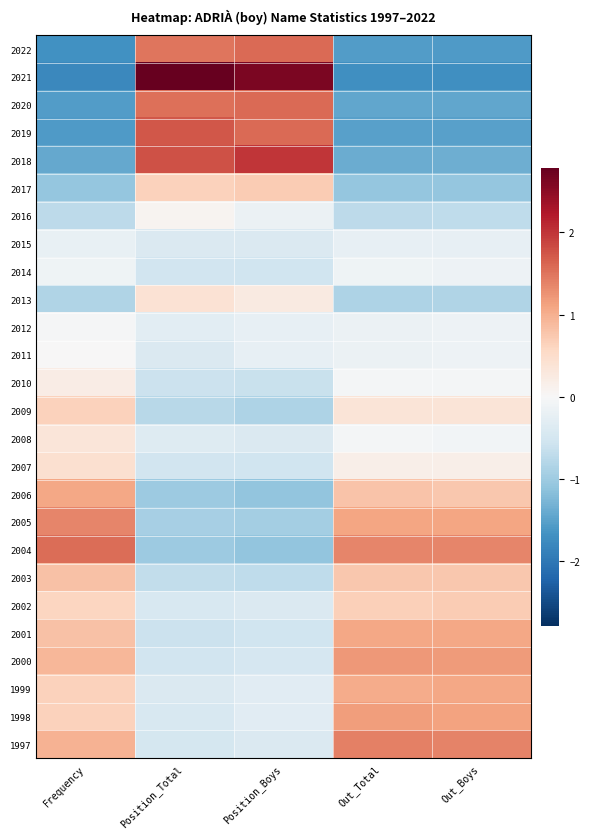

Reading left to right, list all the values displayed in this chart.

2022: Frequency=-1.7	Position_Total=1.5	Position_Boys=1.6	Out_Total=-1.6	Out_Boys=-1.6
2021: Frequency=-1.8	Position_Total=2.8	Position_Boys=2.6	Out_Total=-1.7	Out_Boys=-1.7
2020: Frequency=-1.6	Position_Total=1.5	Position_Boys=1.6	Out_Total=-1.4	Out_Boys=-1.4
2019: Frequency=-1.6	Position_Total=1.7	Position_Boys=1.6	Out_Total=-1.5	Out_Boys=-1.5
2018: Frequency=-1.4	Position_Total=1.8	Position_Boys=2.0	Out_Total=-1.4	Out_Boys=-1.4
2017: Frequency=-1.1	Position_Total=0.6	Position_Boys=0.7	Out_Total=-1.1	Out_Boys=-1.1
2016: Frequency=-0.7	Position_Total=0.1	Position_Boys=-0.2	Out_Total=-0.7	Out_Boys=-0.7
2015: Frequency=-0.2	Position_Total=-0.4	Position_Boys=-0.4	Out_Total=-0.2	Out_Boys=-0.2
2014: Frequency=-0.1	Position_Total=-0.5	Position_Boys=-0.6	Out_Total=-0.1	Out_Boys=-0.1
2013: Frequency=-0.8	Position_Total=0.4	Position_Boys=0.2	Out_Total=-0.9	Out_Boys=-0.8
2012: Frequency=-0.0	Position_Total=-0.3	Position_Boys=-0.2	Out_Total=-0.2	Out_Boys=-0.1
2011: Frequency=0.0	Position_Total=-0.4	Position_Boys=-0.2	Out_Total=-0.2	Out_Boys=-0.2
2010: Frequency=0.2	Position_Total=-0.6	Position_Boys=-0.6	Out_Total=-0.0	Out_Boys=-0.1
2009: Frequency=0.6	Position_Total=-0.8	Position_Boys=-0.9	Out_Total=0.4	Out_Boys=0.3
2008: Frequency=0.3	Position_Total=-0.4	Position_Boys=-0.4	Out_Total=-0.1	Out_Boys=-0.1
2007: Frequency=0.5	Position_Total=-0.5	Position_Boys=-0.6	Out_Total=0.2	Out_Boys=0.2
2006: Frequency=1.1	Position_Total=-1.0	Position_Boys=-1.1	Out_Total=0.8	Out_Boys=0.8
2005: Frequency=1.4	Position_Total=-0.9	Position_Boys=-0.9	Out_Total=1.1	Out_Boys=1.1
2004: Frequency=1.6	Position_Total=-1.0	Position_Boys=-1.1	Out_Total=1.4	Out_Boys=1.4
2003: Frequency=0.8	Position_Total=-0.7	Position_Boys=-0.7	Out_Total=0.7	Out_Boys=0.8
2002: Frequency=0.6	Position_Total=-0.4	Position_Boys=-0.4	Out_Total=0.7	Out_Boys=0.7
2001: Frequency=0.8	Position_Total=-0.6	Position_Boys=-0.6	Out_Total=1.1	Out_Boys=1.1
2000: Frequency=0.9	Position_Total=-0.5	Position_Boys=-0.5	Out_Total=1.2	Out_Boys=1.2
1999: Frequency=0.6	Position_Total=-0.4	Position_Boys=-0.3	Out_Total=1.0	Out_Boys=1.1
1998: Frequency=0.6	Position_Total=-0.4	Position_Boys=-0.3	Out_Total=1.2	Out_Boys=1.1
1997: Frequency=1.0	Position_Total=-0.5	Position_Boys=-0.4	Out_Total=1.4	Out_Boys=1.4